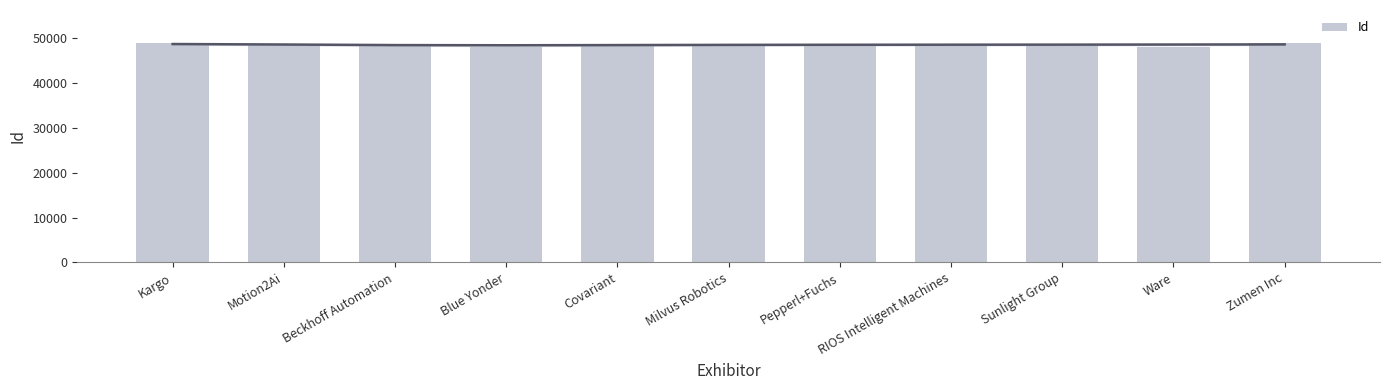

The chart shows a value of 15907 at Milvus Robotics. True or false?

False